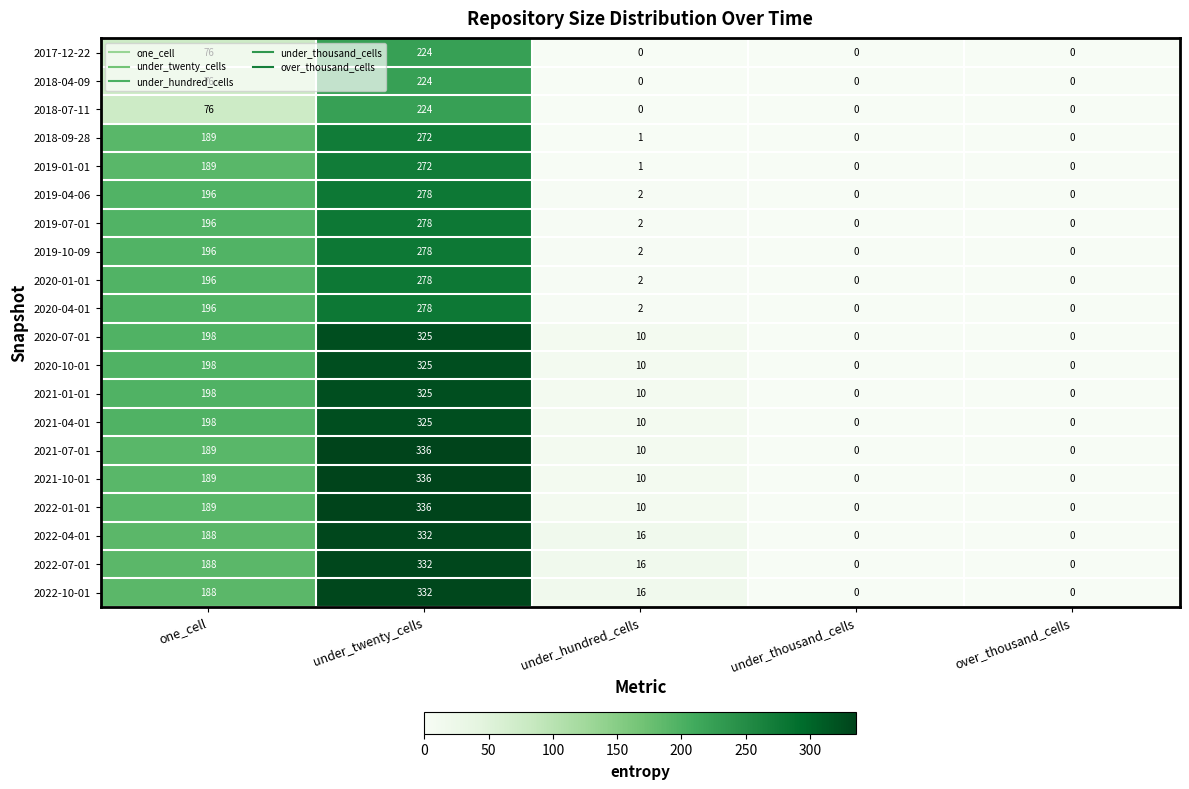

The 2020-10-01 series shows 0 at over_thousand_cells. True or false?

True